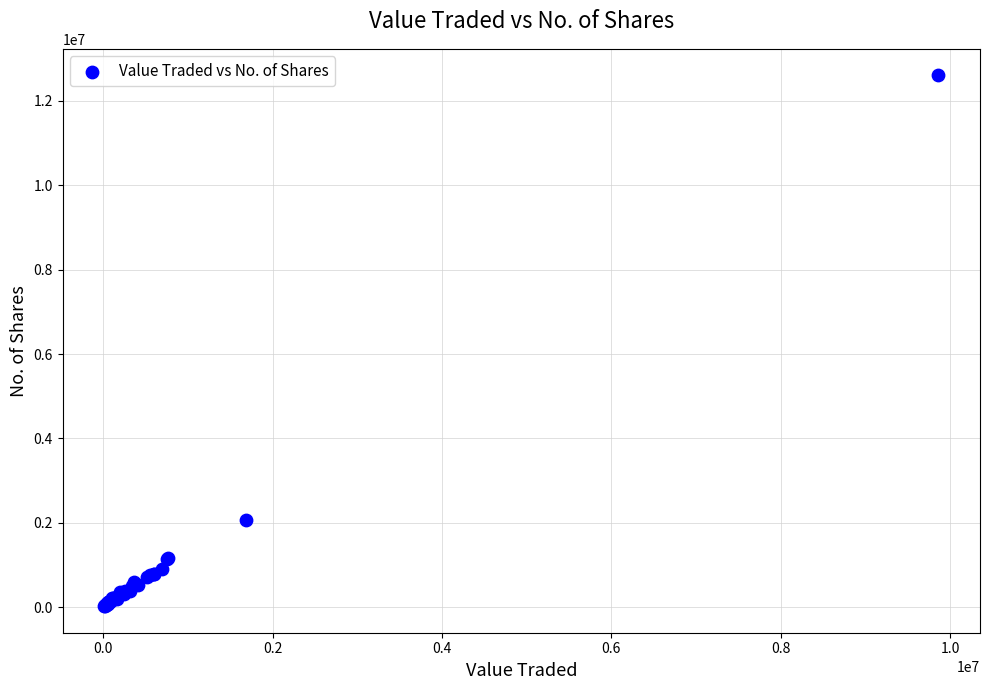

What Y value in the scatter plot is closest to 6314811?

2063728